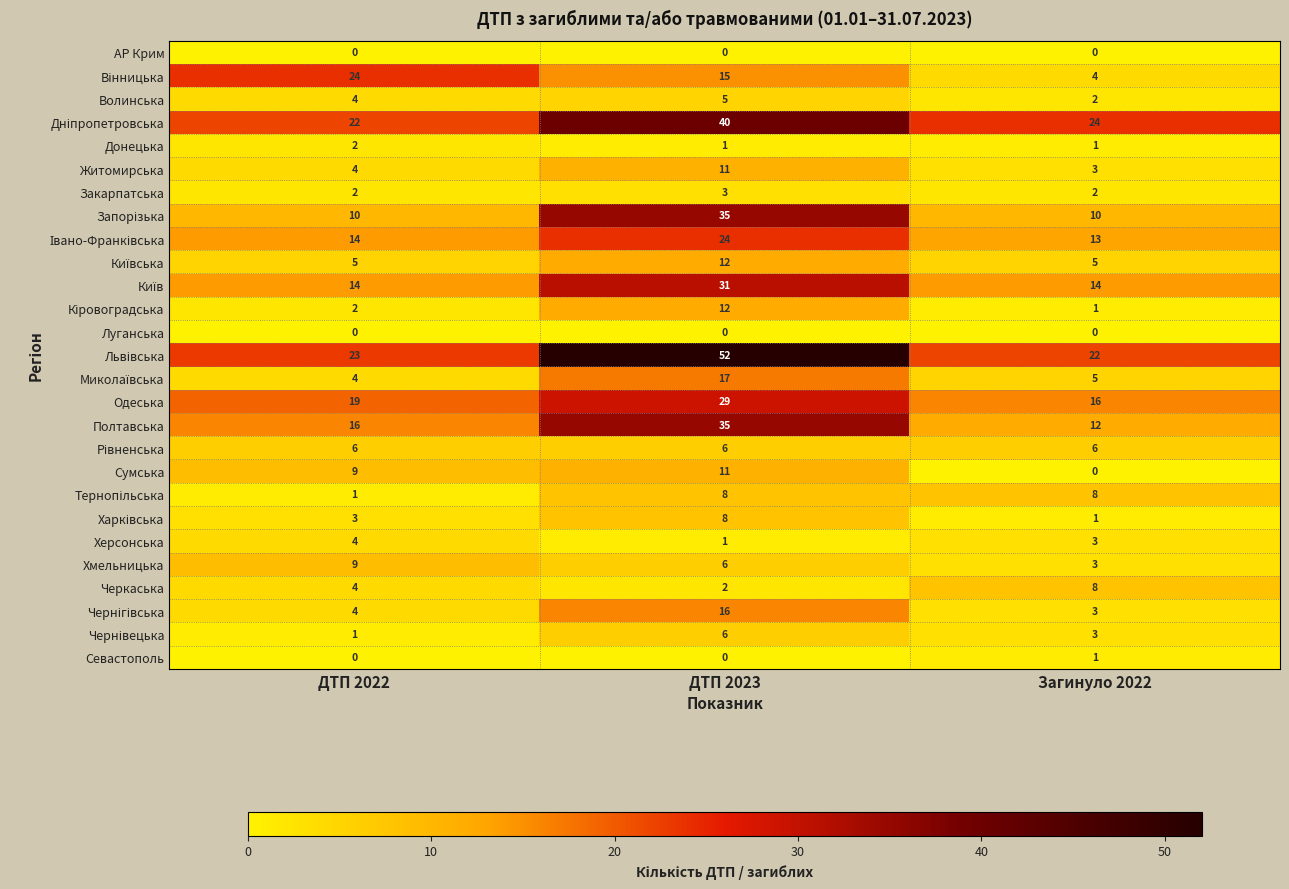

What is the total value across all series at ДТП 2022?

206